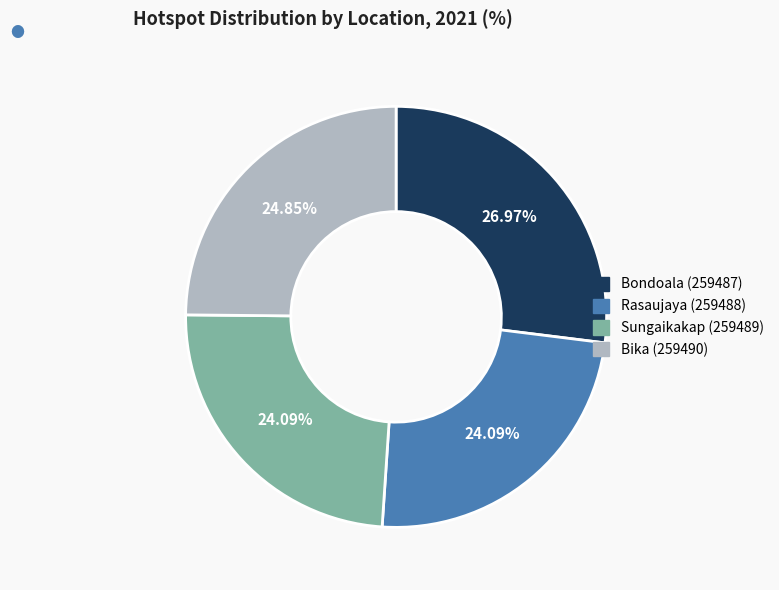

True or false: Rasaujaya (259488) accounts for 24% of the total.

True